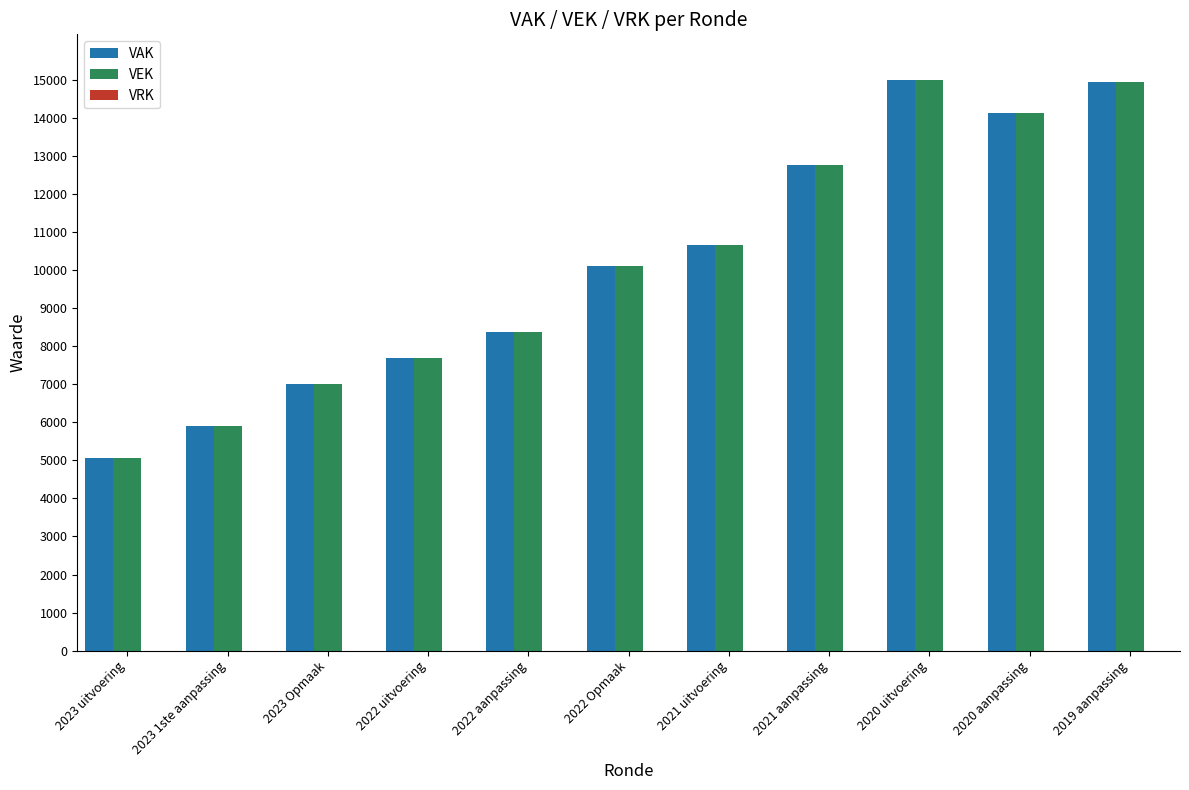

At which label is VEK closest to 10024?

2022 Opmaak